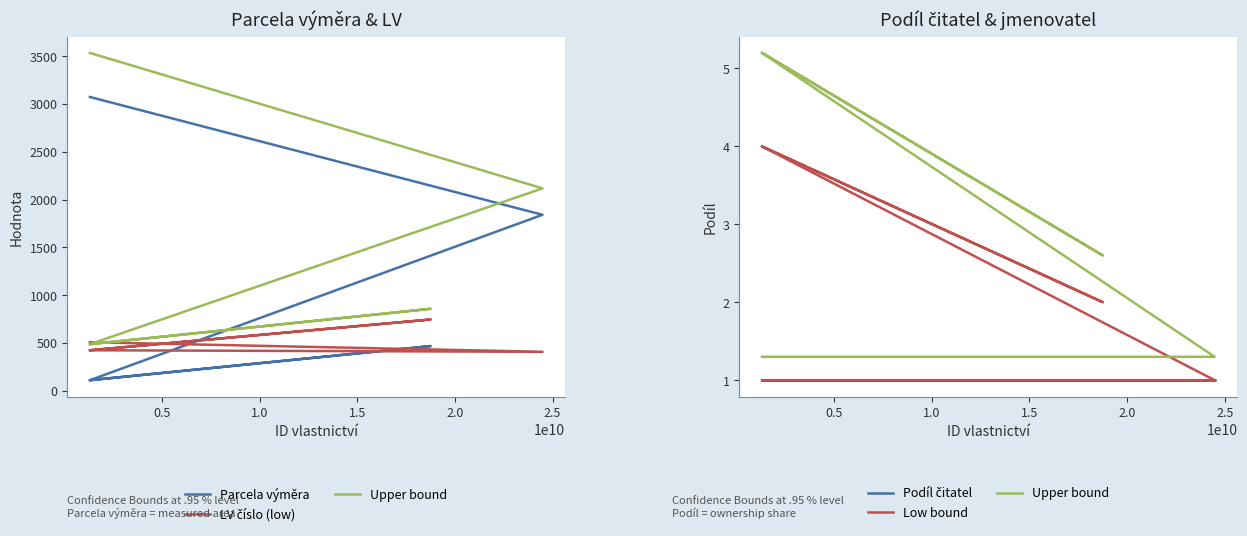

At which category is the sum across all series the highest?

2.0